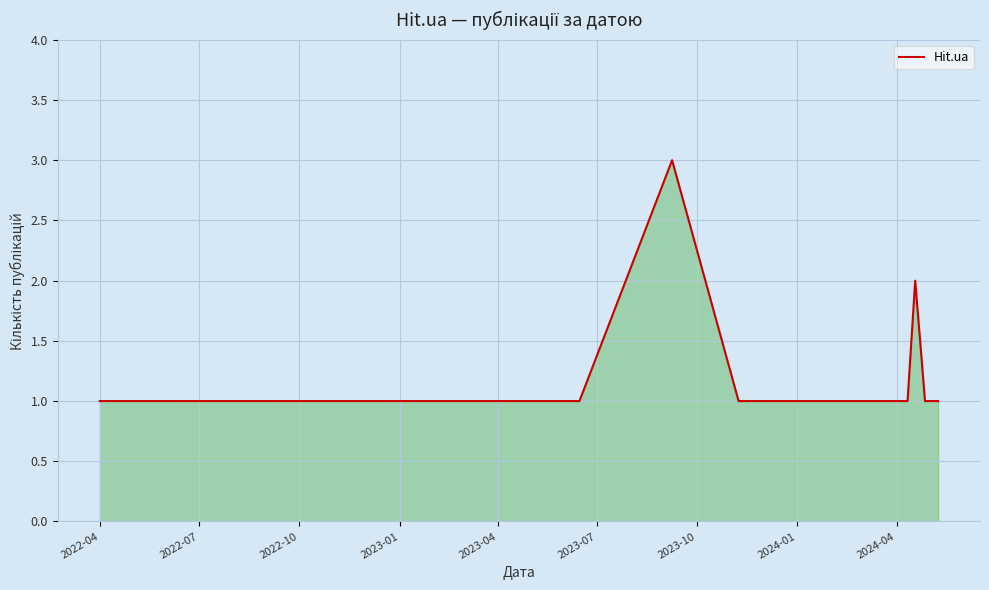

Reading left to right, extract all data points from this chart.

1	1	1	1	1	1	1	1	1	1	3	1	1	1	1	2	1	1